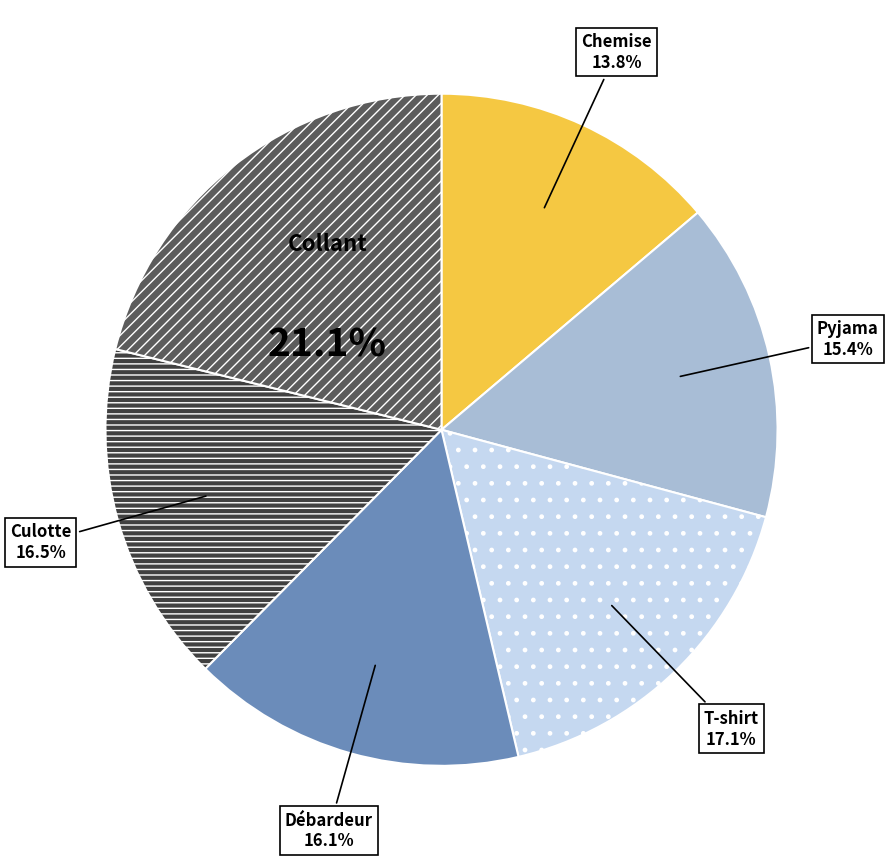

Does any single category account for the majority?

No